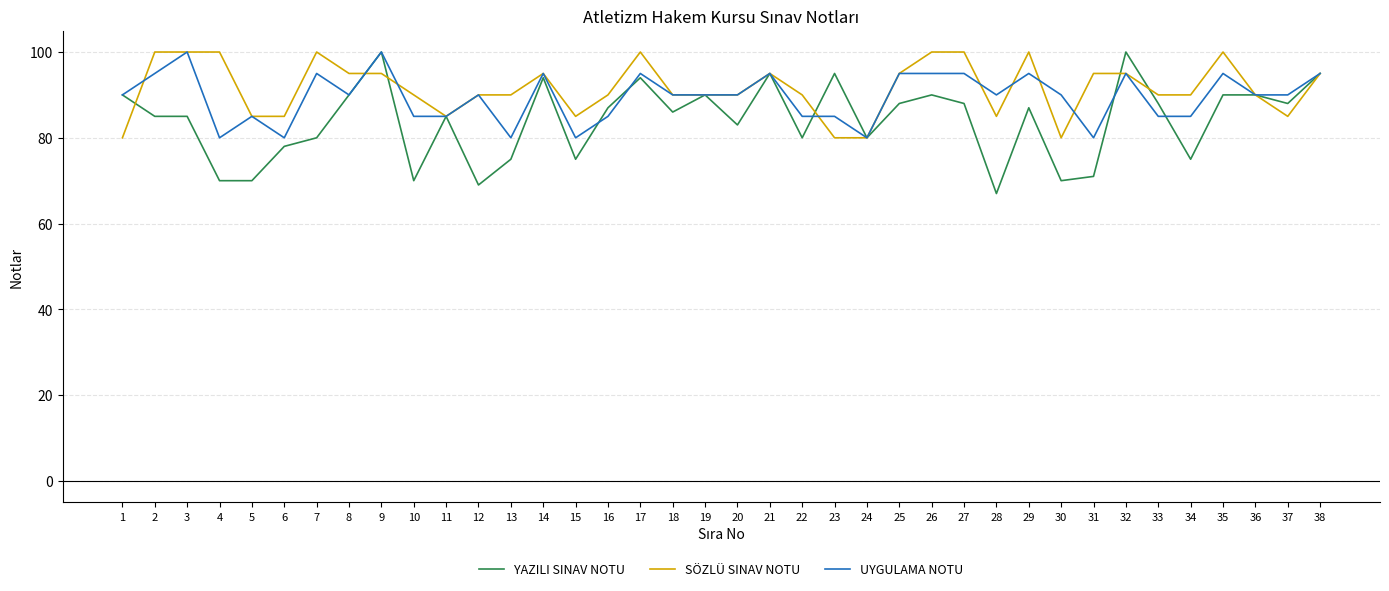

Which series has the largest range (max minus min)?

YAZILI SINAV NOTU